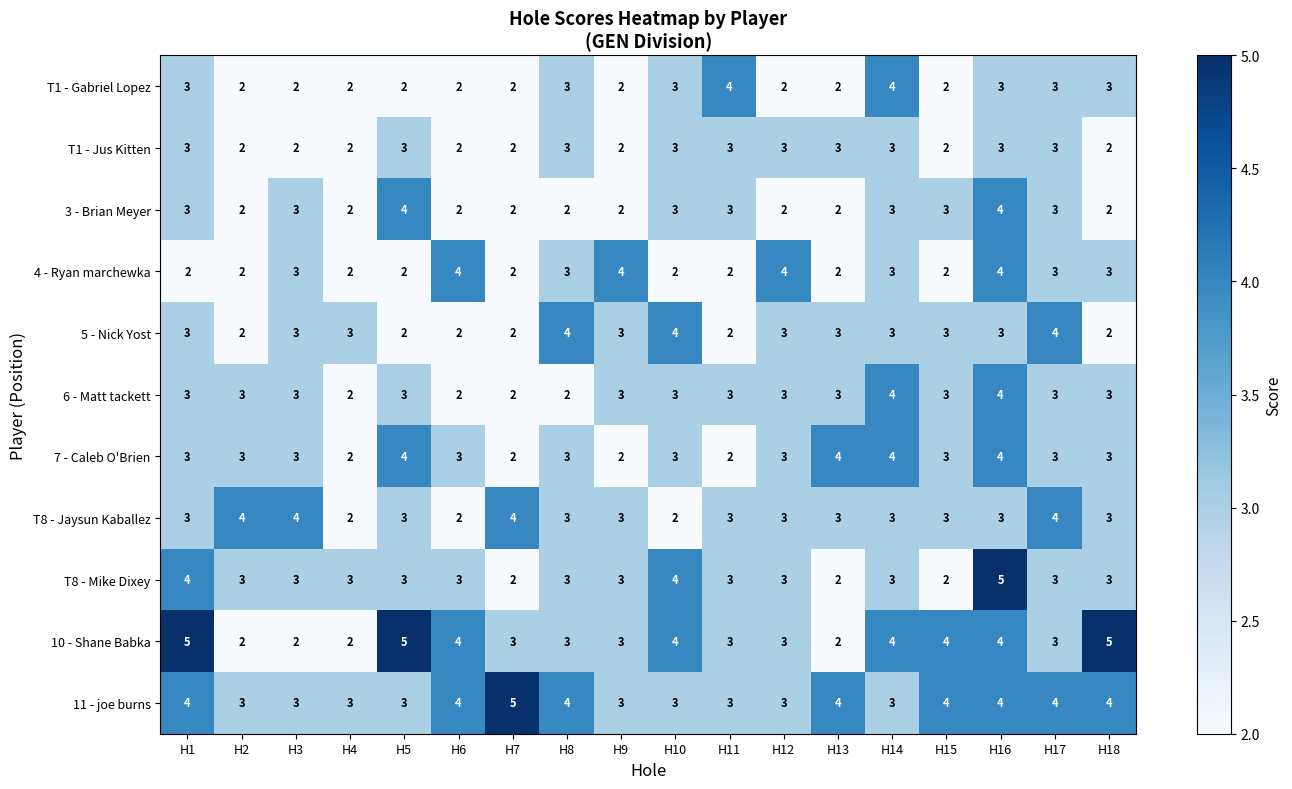

Which series has the largest total across all categories?

11 - joe burns